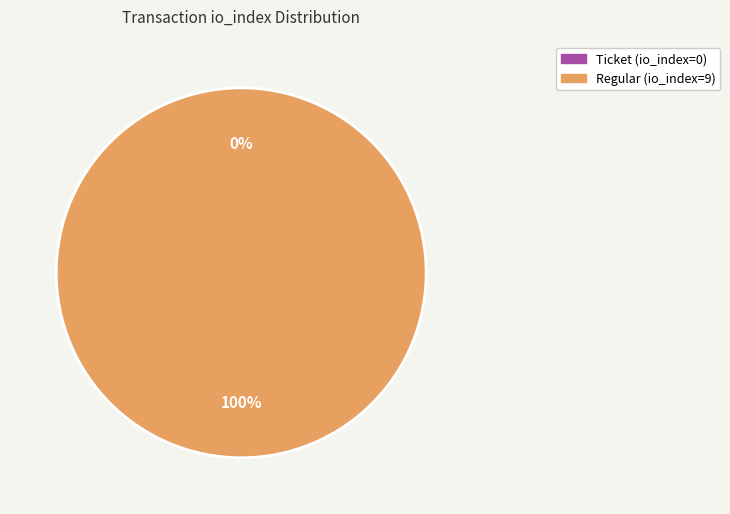

Which has a higher value, Regular (io_index=9) or Ticket (io_index=0)?

Regular (io_index=9)